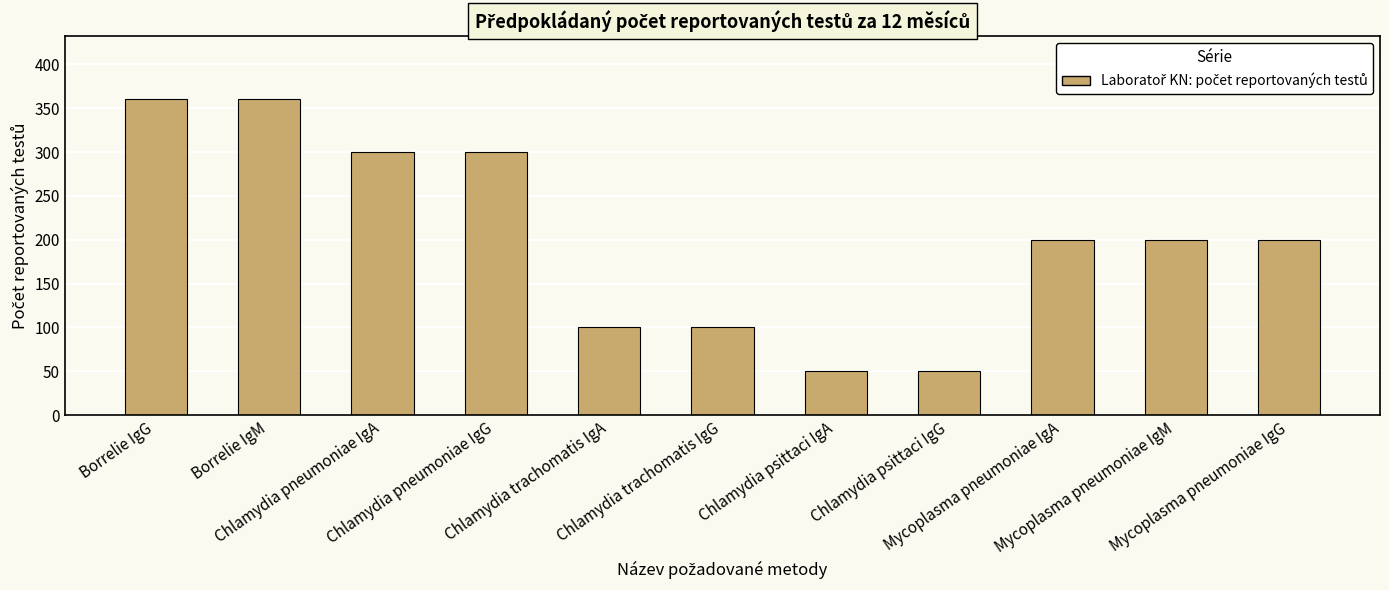

What is the label of the 2nd bar from the left?

Borrelie IgM